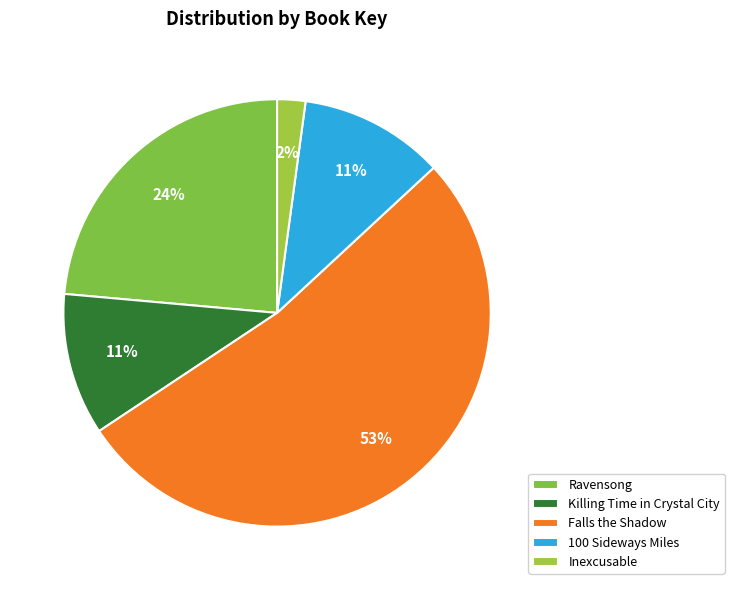

How many segments does this pie chart have?

5